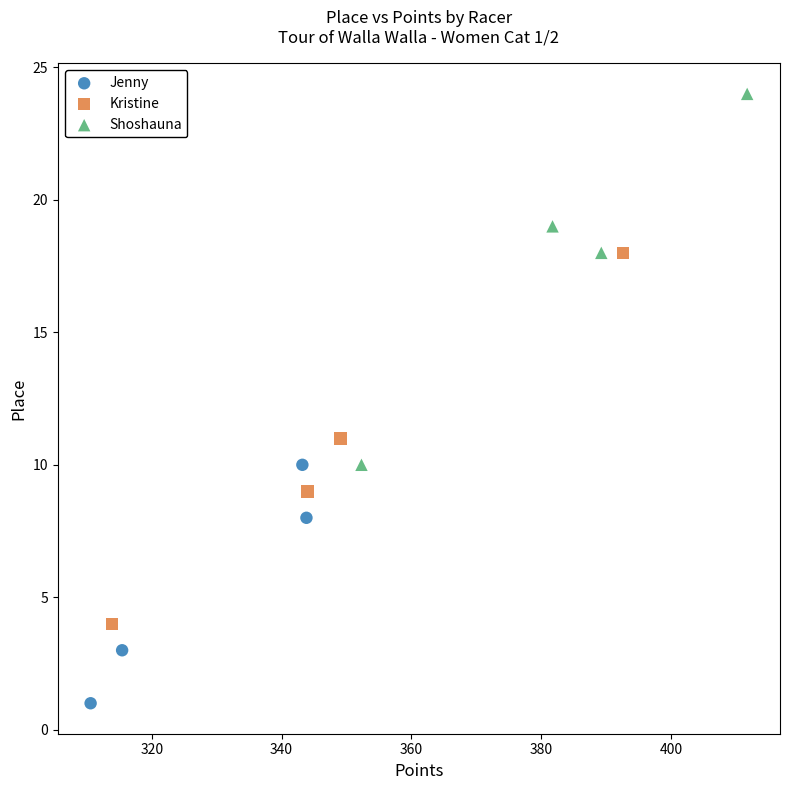

Which series reaches the maximum Y coordinate?

Shoshauna